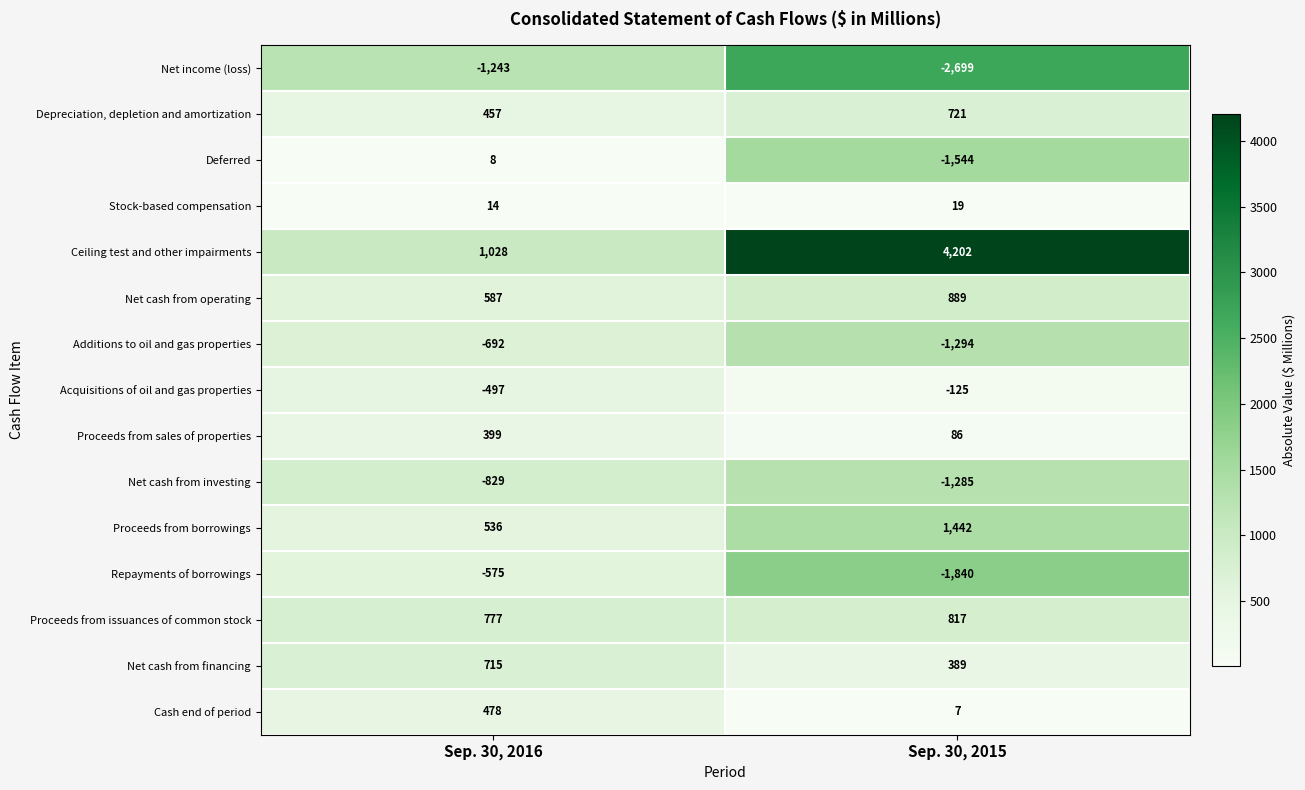

The value of Stock-based compensation at Sep. 30, 2015 is 19. True or false?

True